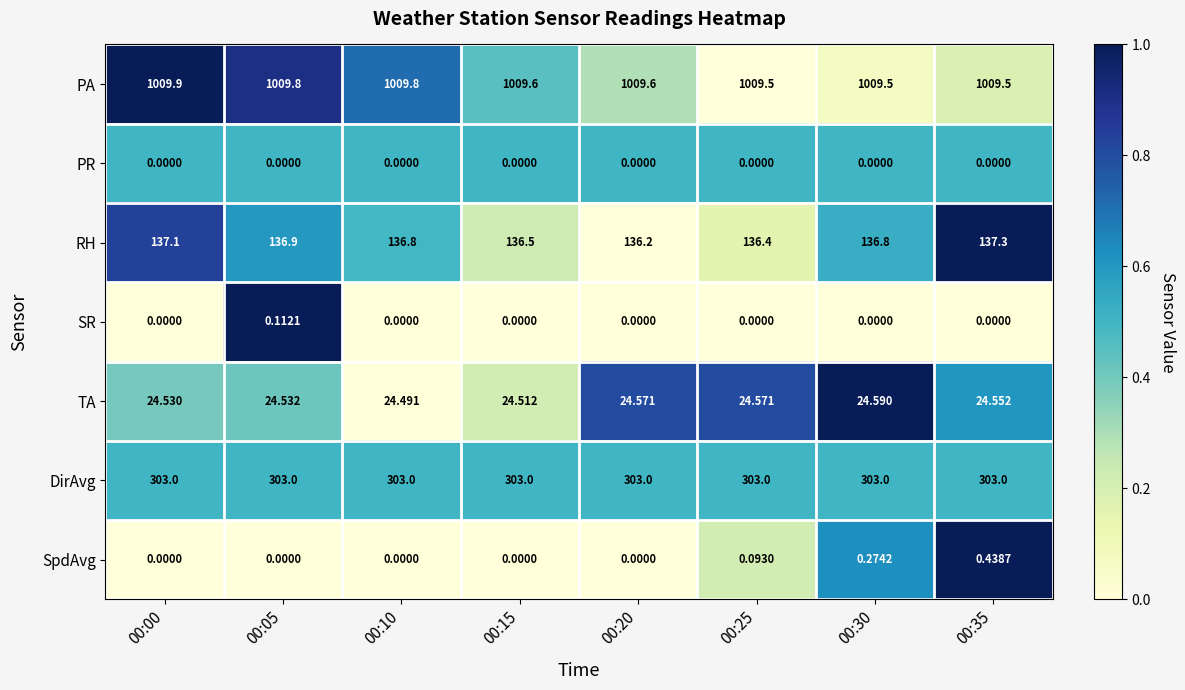

What is the total value across all series at 00:05?

1474.3